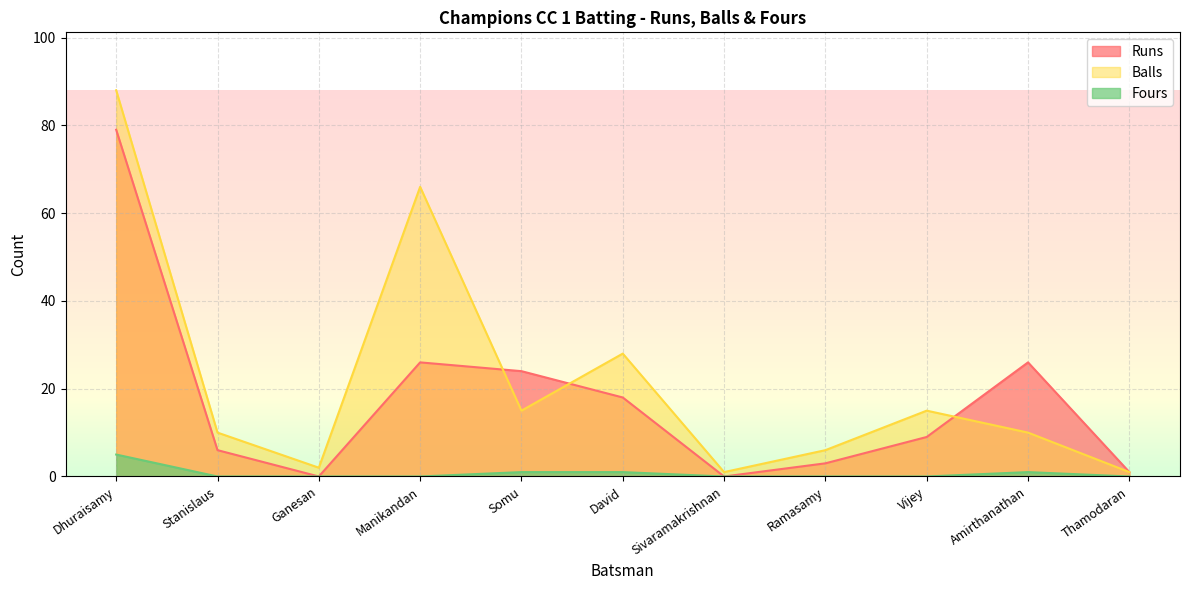

What is the sum of all Fours values?

8